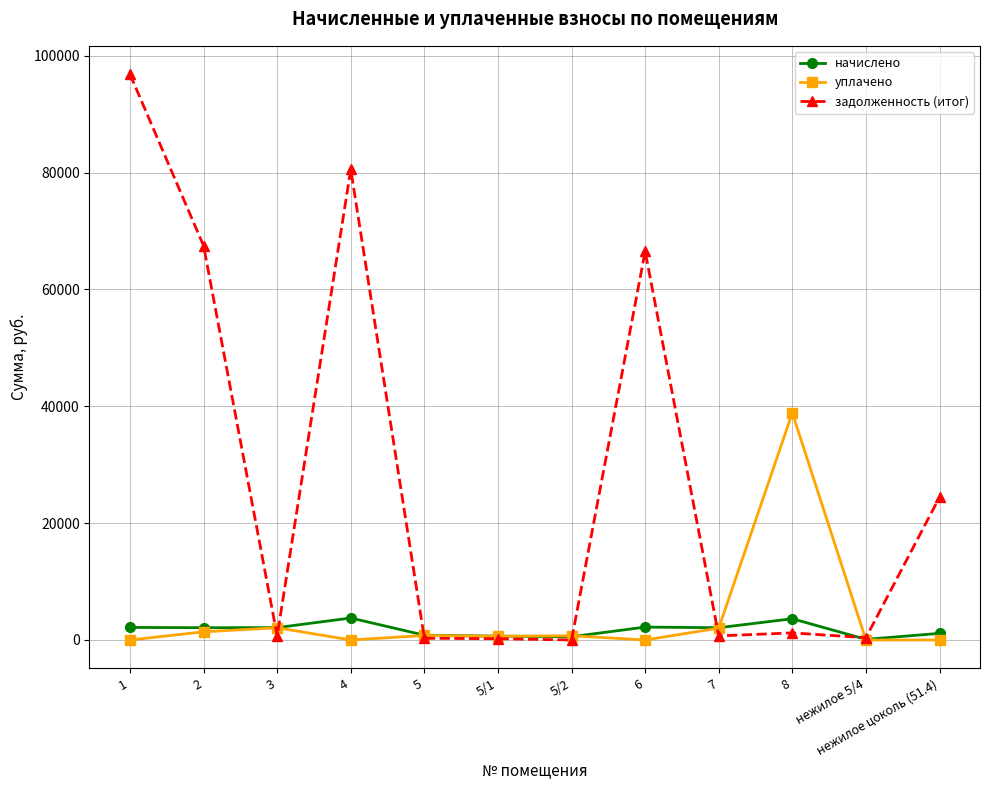

Where does the начислено series first go above 2102?

1